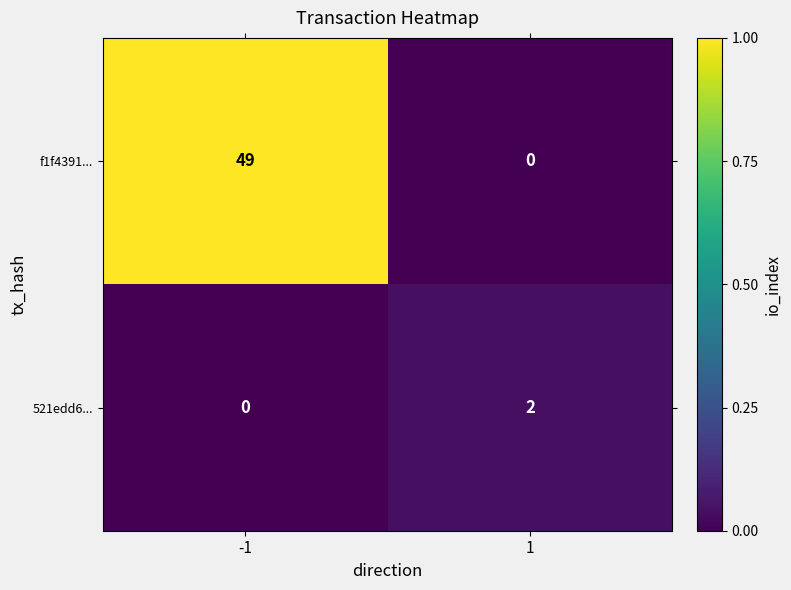

Rank the series at 1 from lowest to highest value.

f1f4391..., 521edd6...